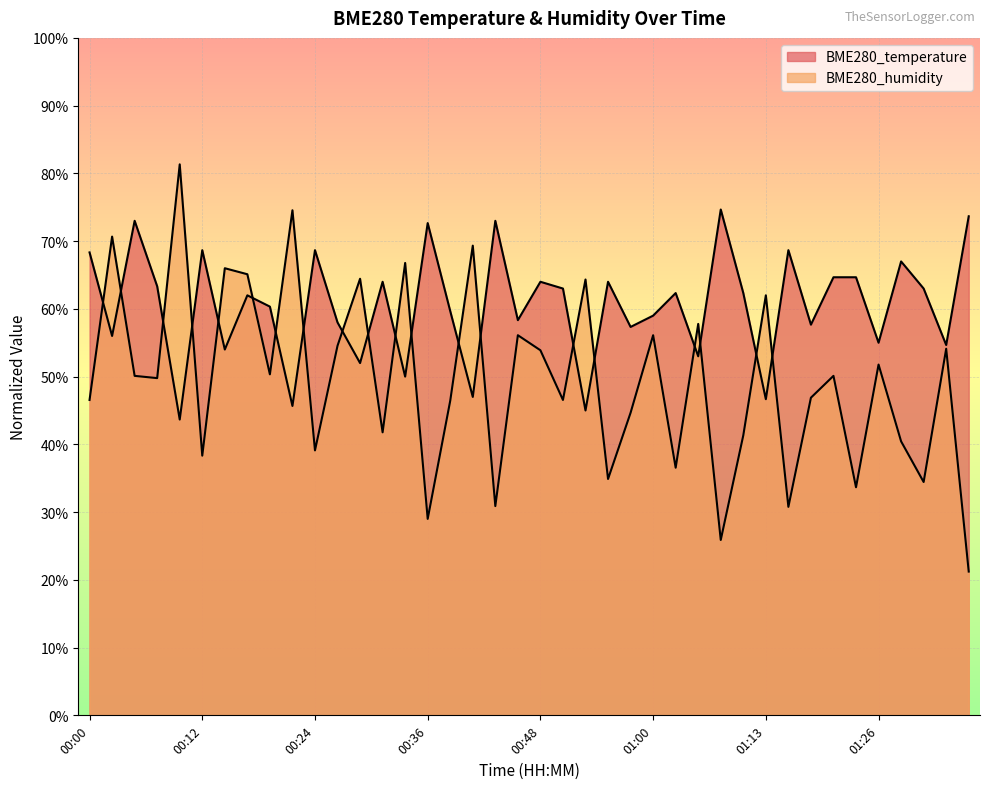

Between 00:19 and 00:51, which series saw the biggest shift?

BME280_humidity